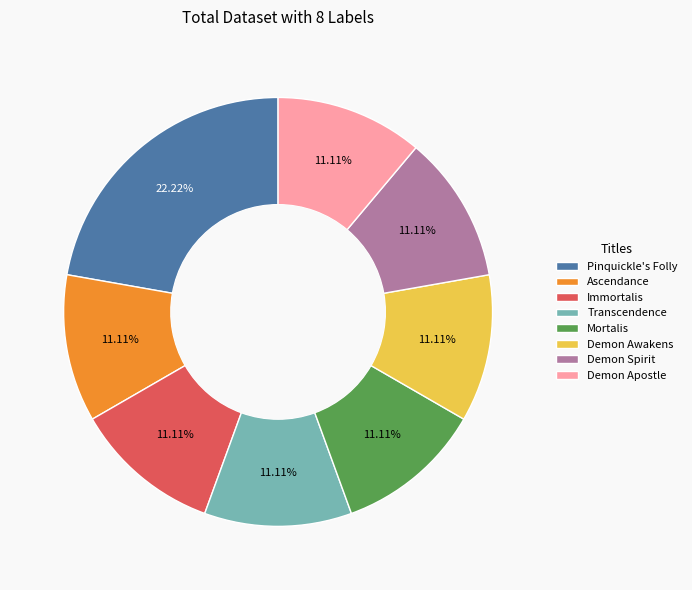

The Pinquickle's Folly slice represents 14% of the pie. True or false?

False